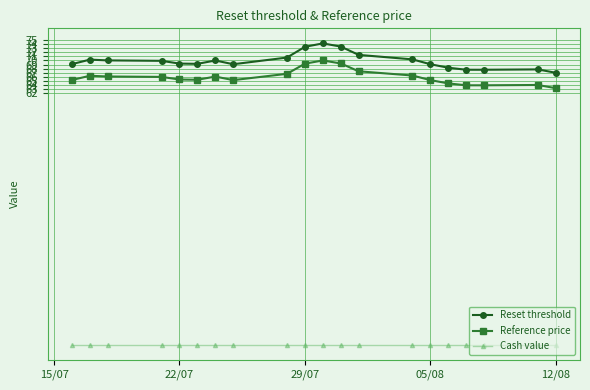

What is the difference between the maximum and minimum values in the Reference price series?

6.8